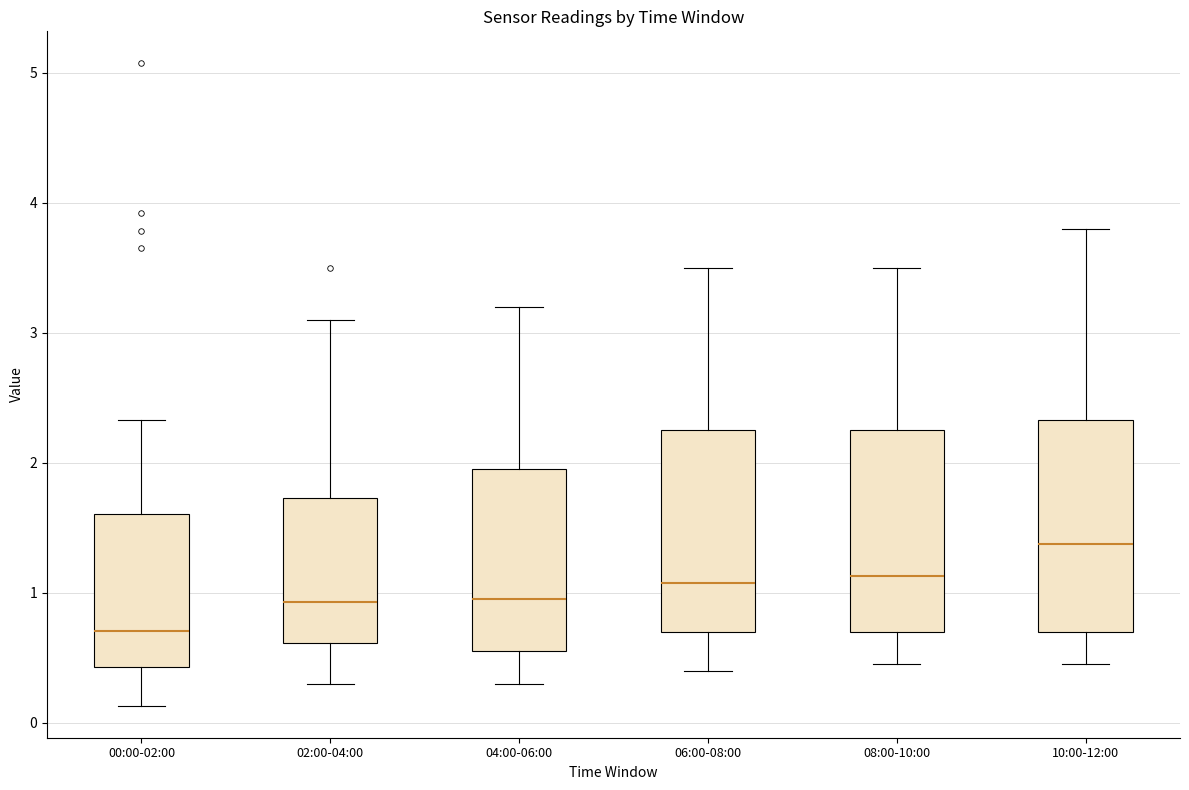

Which box has the lowest median line?

00:00-02:00